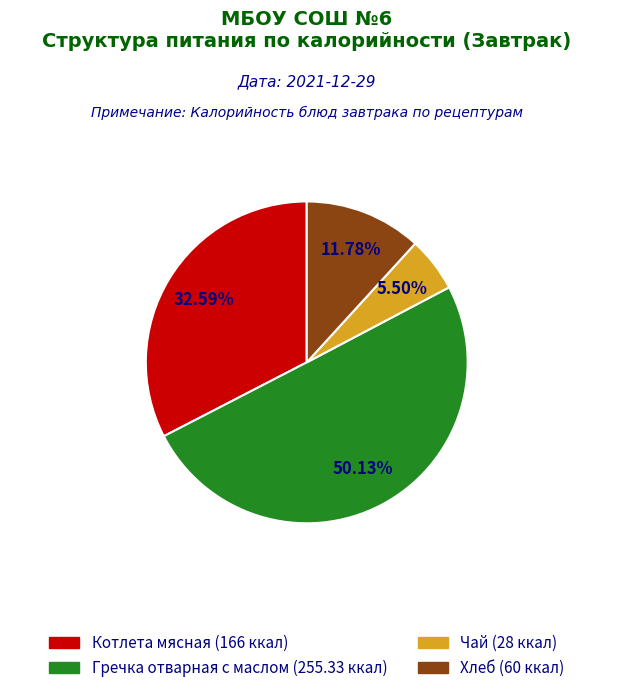

Which slice represents more than half of the pie?

Гречка отварная с маслом